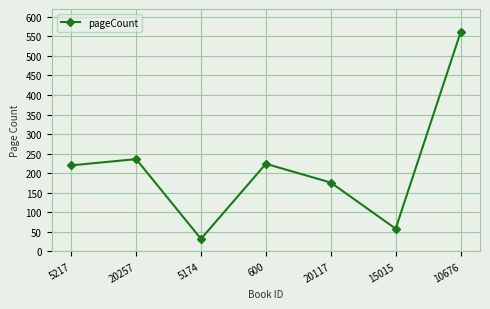

Does the chart display data point markers on the line(s)?

Yes